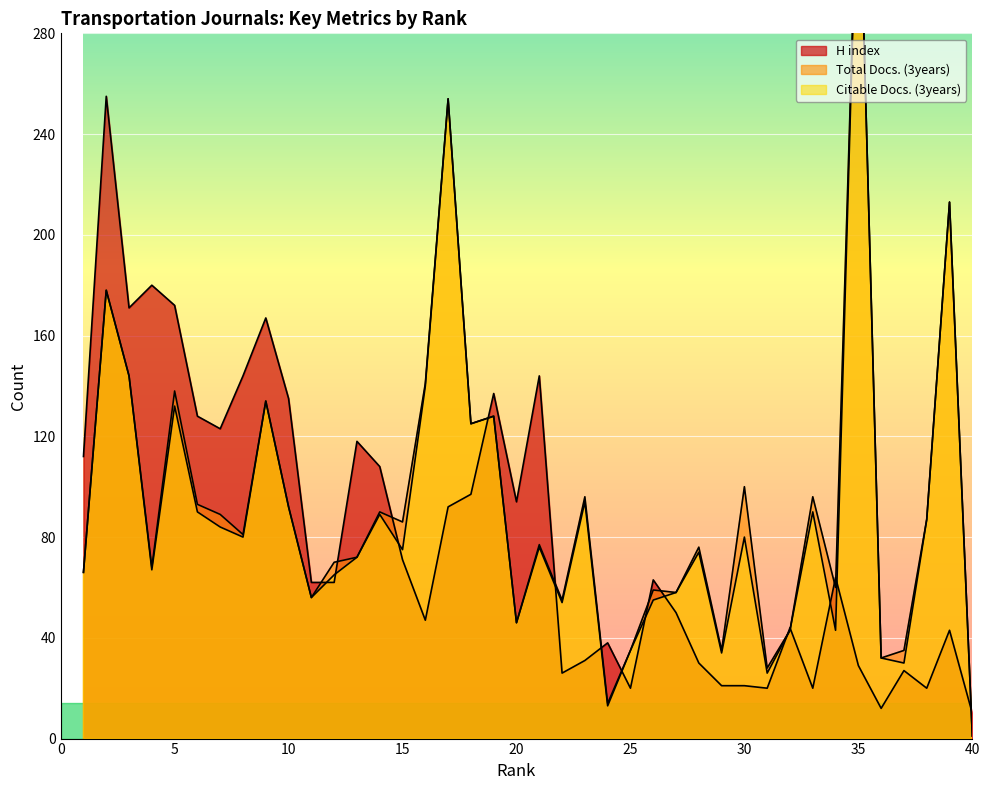

Reading left to right, what are all the values shown in this chart?

H index: 1=112	2=255	3=171	4=180	5=172	6=128	7=123	8=144	9=167	10=135	11=62	12=62	13=118	14=108	15=71	16=47	17=92	18=97	19=137	20=94	21=144	22=26	23=31	24=38	25=20	26=63	27=50	28=30	29=21	30=21	31=20	32=44	33=20	34=64	35=29	36=12	37=27	38=20	39=43	40=10
Total Docs. (3years): 1=66	2=178	3=144	4=68	5=138	6=93	7=89	8=81	9=134	10=92	11=56	12=70	13=72	14=90	15=86	16=141	17=254	18=125	19=128	20=46	21=77	22=55	23=96	24=14	25=35	26=59	27=58	28=76	29=35	30=100	31=28	32=43	33=96	34=60	35=359	36=32	37=35	38=87	39=213	40=1
Citable Docs. (3years): 1=66	2=178	3=144	4=67	5=132	6=90	7=84	8=80	9=134	10=92	11=56	12=65	13=72	14=89	15=75	16=140	17=254	18=125	19=128	20=46	21=76	22=54	23=94	24=13	25=35	26=55	27=58	28=74	29=34	30=80	31=26	32=43	33=90	34=43	35=359	36=32	37=30	38=87	39=213	40=1